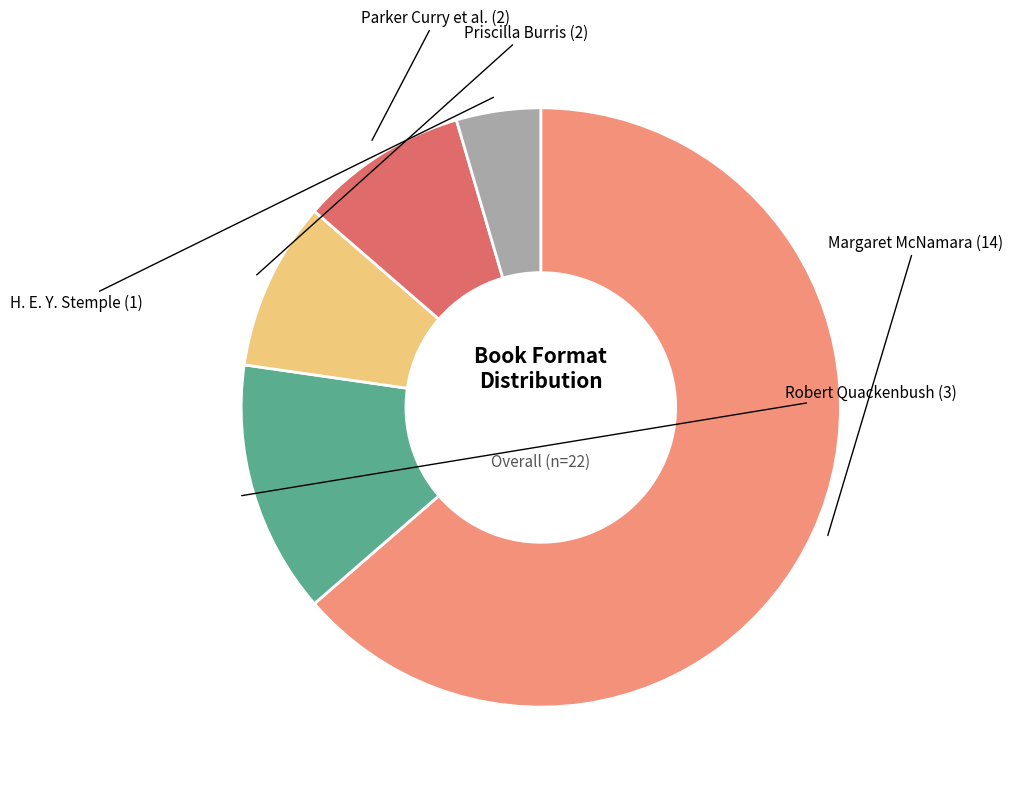

How many segments does this pie chart have?

5